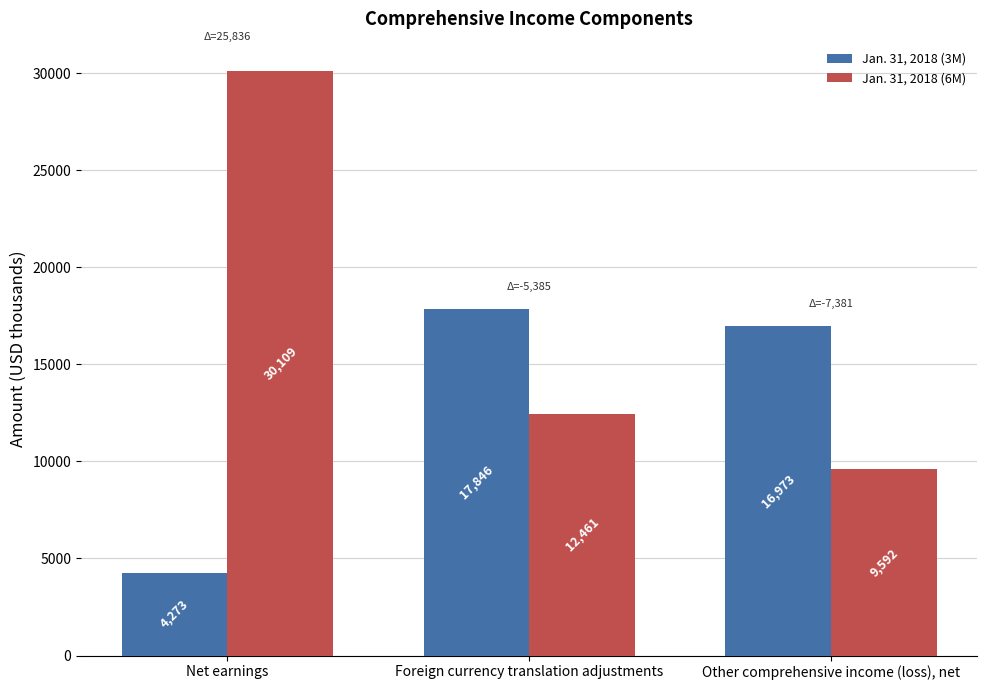

Reading right to left, transcribe all the data shown in this chart.

Jan. 31, 2018 (3M): 16973	17846	4273
Jan. 31, 2018 (6M): 9592	12461	30109